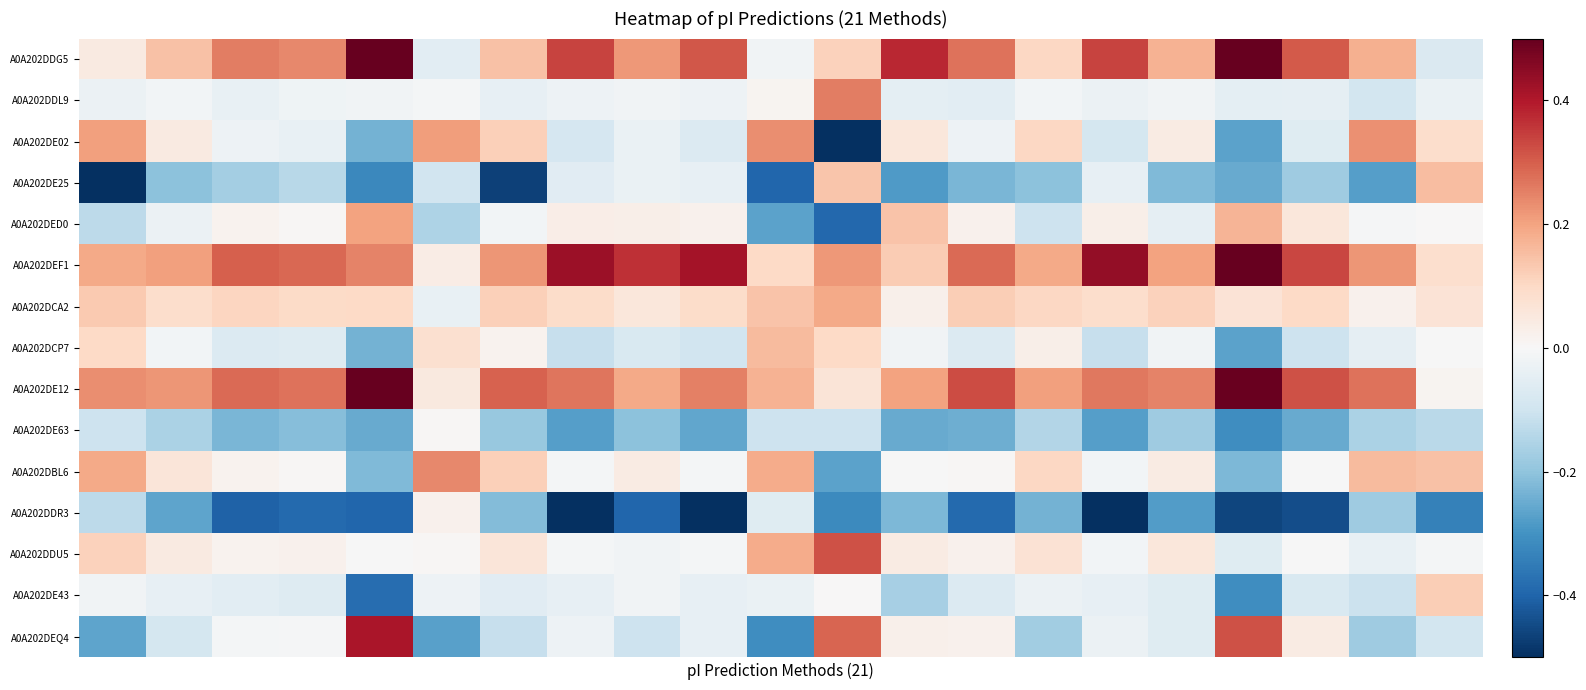

Reading left to right, extract all data points from this chart.

A0A202DDG5: 0.0	0.1	0.3	0.2	0.6	-0.1	0.1	0.3	0.2	0.3	-0.0	0.1	0.4	0.3	0.1	0.3	0.2	0.6	0.3	0.2	-0.1
A0A202DDL9: -0.0	-0.0	-0.0	-0.0	-0.0	-0.0	-0.0	-0.0	-0.0	-0.0	0.0	0.3	-0.0	-0.1	-0.0	-0.0	-0.0	-0.0	-0.0	-0.1	-0.0
A0A202DE02: 0.2	0.0	-0.0	-0.0	-0.2	0.2	0.1	-0.1	-0.0	-0.1	0.2	-0.6	0.1	-0.0	0.1	-0.1	0.0	-0.3	-0.1	0.2	0.1
A0A202DE25: -0.5	-0.2	-0.2	-0.1	-0.3	-0.1	-0.5	-0.1	-0.0	-0.0	-0.4	0.1	-0.3	-0.2	-0.2	-0.0	-0.2	-0.3	-0.2	-0.3	0.2
A0A202DED0: -0.1	-0.0	0.0	0.0	0.2	-0.2	-0.0	0.0	0.0	0.0	-0.3	-0.4	0.1	0.0	-0.1	0.0	-0.0	0.2	0.1	-0.0	0.0
A0A202DEF1: 0.2	0.2	0.3	0.3	0.2	0.0	0.2	0.4	0.4	0.4	0.1	0.2	0.1	0.3	0.2	0.4	0.2	0.5	0.3	0.2	0.1
A0A202DCA2: 0.1	0.1	0.1	0.1	0.1	-0.0	0.1	0.1	0.1	0.1	0.1	0.2	0.0	0.1	0.1	0.1	0.1	0.1	0.1	0.0	0.1
A0A202DCP7: 0.1	-0.0	-0.1	-0.1	-0.2	0.1	0.0	-0.1	-0.1	-0.1	0.2	0.1	-0.0	-0.1	0.0	-0.1	-0.0	-0.3	-0.1	-0.0	-0.0
A0A202DE12: 0.2	0.2	0.3	0.3	0.6	0.0	0.3	0.3	0.2	0.3	0.2	0.1	0.2	0.3	0.2	0.3	0.2	0.5	0.3	0.3	0.0
A0A202DE63: -0.1	-0.2	-0.2	-0.2	-0.3	0.0	-0.2	-0.3	-0.2	-0.3	-0.1	-0.1	-0.3	-0.2	-0.1	-0.3	-0.2	-0.3	-0.3	-0.2	-0.1
A0A202DBL6: 0.2	0.1	0.0	0.0	-0.2	0.2	0.1	-0.0	0.0	-0.0	0.2	-0.3	-0.0	0.0	0.1	-0.0	0.0	-0.2	-0.0	0.2	0.1
A0A202DDR3: -0.1	-0.3	-0.4	-0.4	-0.4	0.0	-0.2	-0.5	-0.4	-0.5	-0.1	-0.3	-0.2	-0.4	-0.2	-0.5	-0.3	-0.5	-0.4	-0.2	-0.3
A0A202DDU5: 0.1	0.0	0.0	0.0	-0.0	0.0	0.1	-0.0	-0.0	-0.0	0.2	0.3	0.0	0.0	0.1	-0.0	0.1	-0.1	-0.0	-0.0	-0.0
A0A202DE43: -0.0	-0.0	-0.1	-0.1	-0.4	-0.0	-0.1	-0.0	-0.0	-0.0	-0.0	0.0	-0.2	-0.1	-0.0	-0.0	-0.1	-0.3	-0.1	-0.1	0.1
A0A202DEQ4: -0.3	-0.1	-0.0	-0.0	0.4	-0.3	-0.1	-0.0	-0.1	-0.0	-0.3	0.3	0.0	0.0	-0.2	-0.0	-0.1	0.3	0.0	-0.2	-0.1